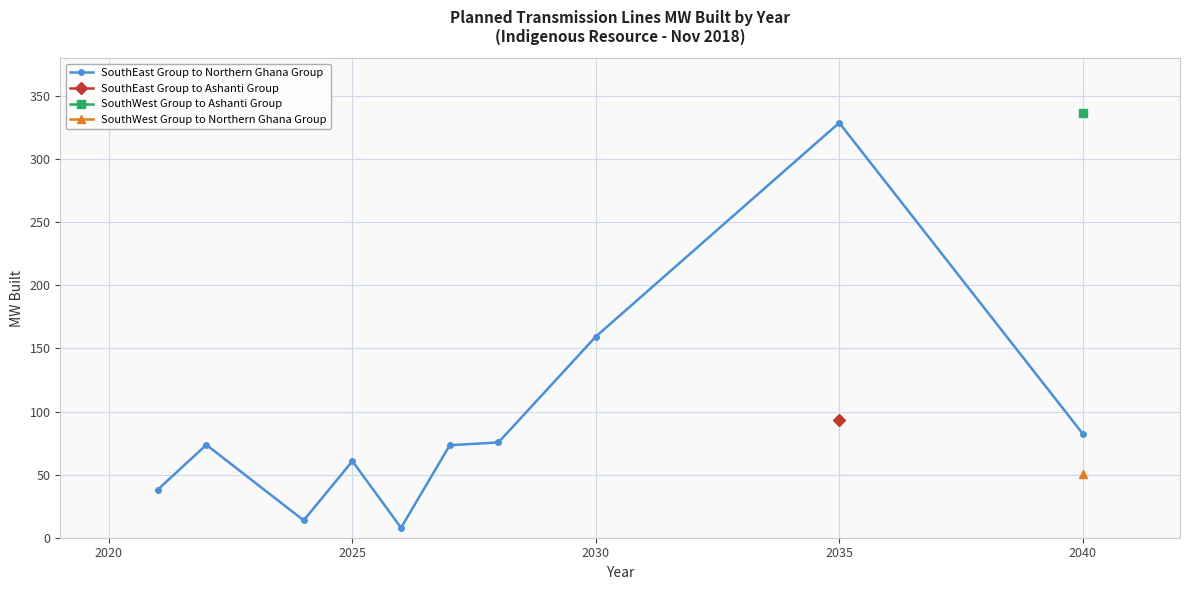

At which label is SouthEast Group to Northern Ghana Group closest to 168?

2030